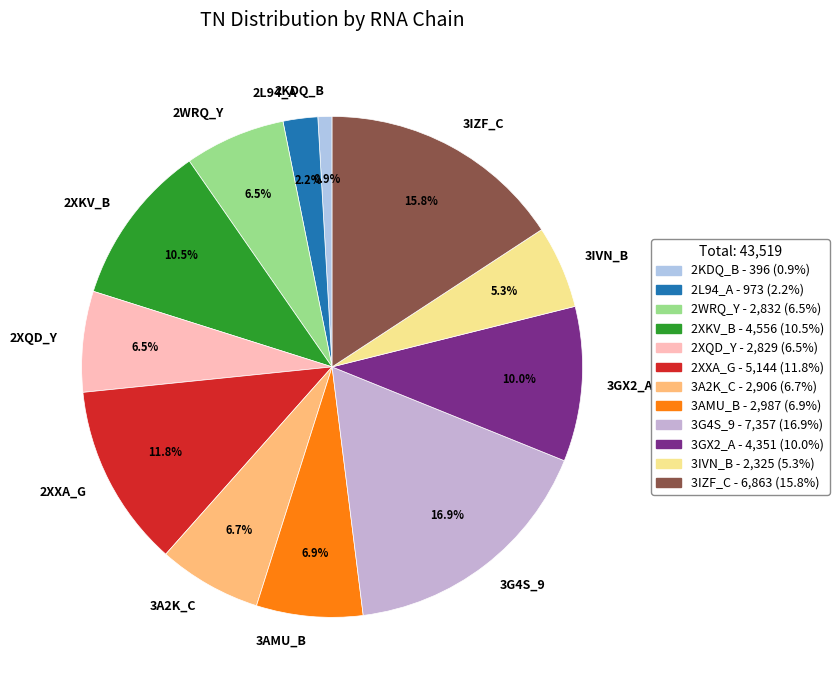

Is 3G4S_9 the majority of the pie?

No